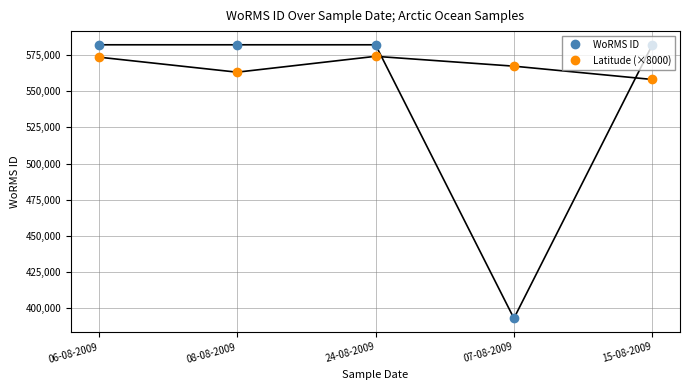

What is the label of the 5th point from the left?

15-08-2009